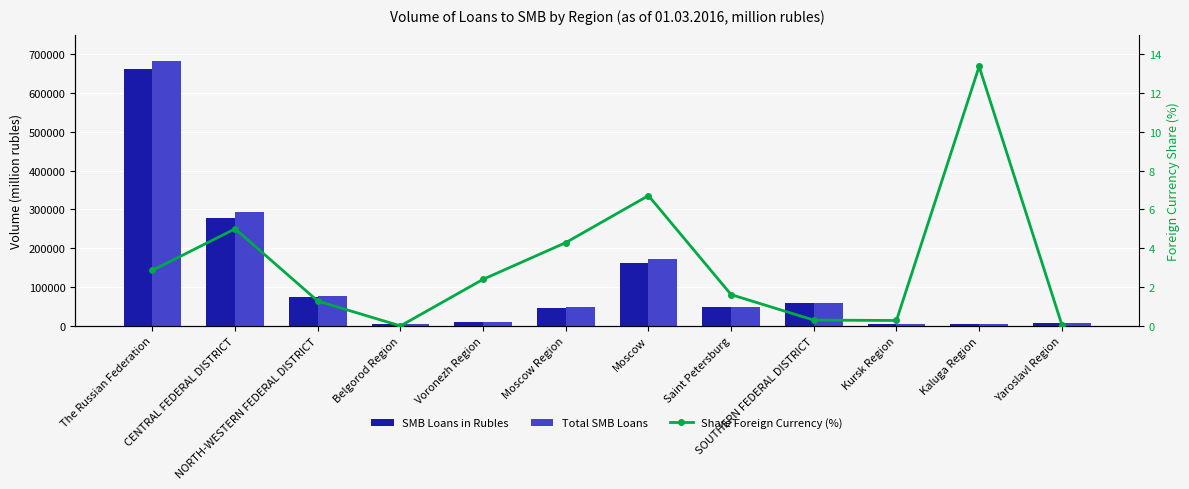

What is the difference between the Total SMB Loans values at CENTRAL FEDERAL DISTRICT and Belgorod Region?

287374.0